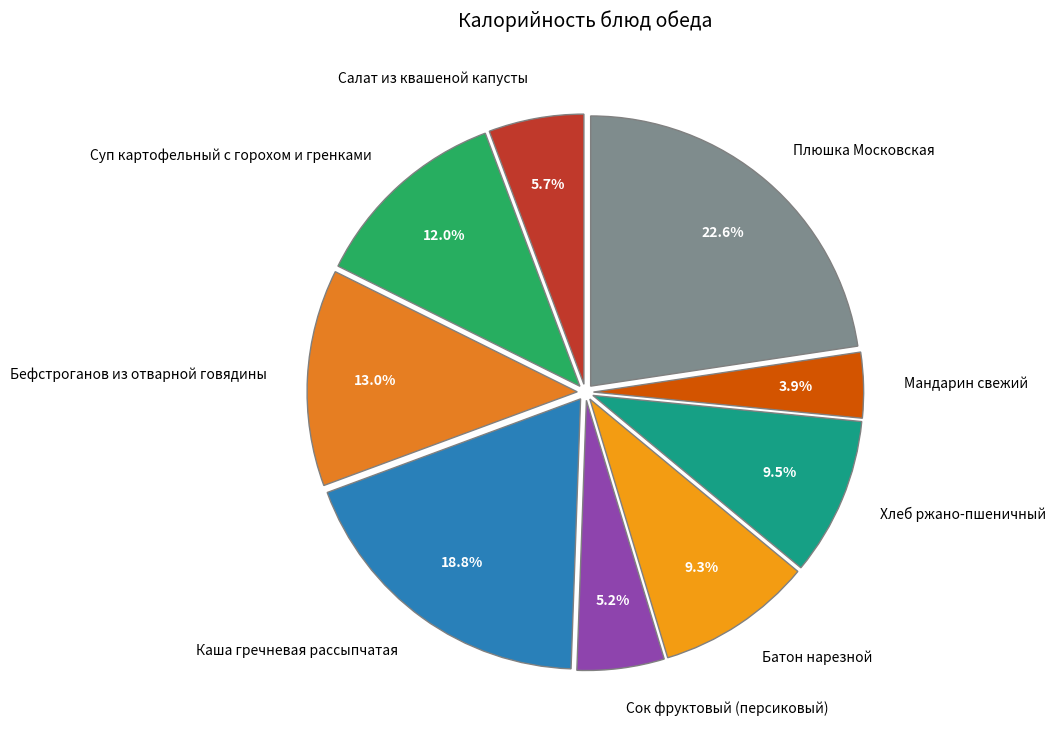

To the nearest percent, what portion does Батон нарезной represent?

9%